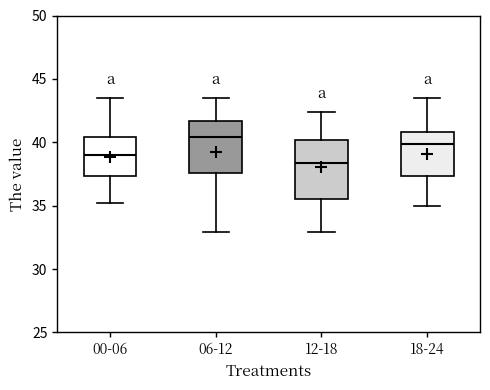

Where is the upper edge of the box for 00-06 on the y-axis? The values are not printed on the chart, so give them approximately, as read against the axis.

40.5